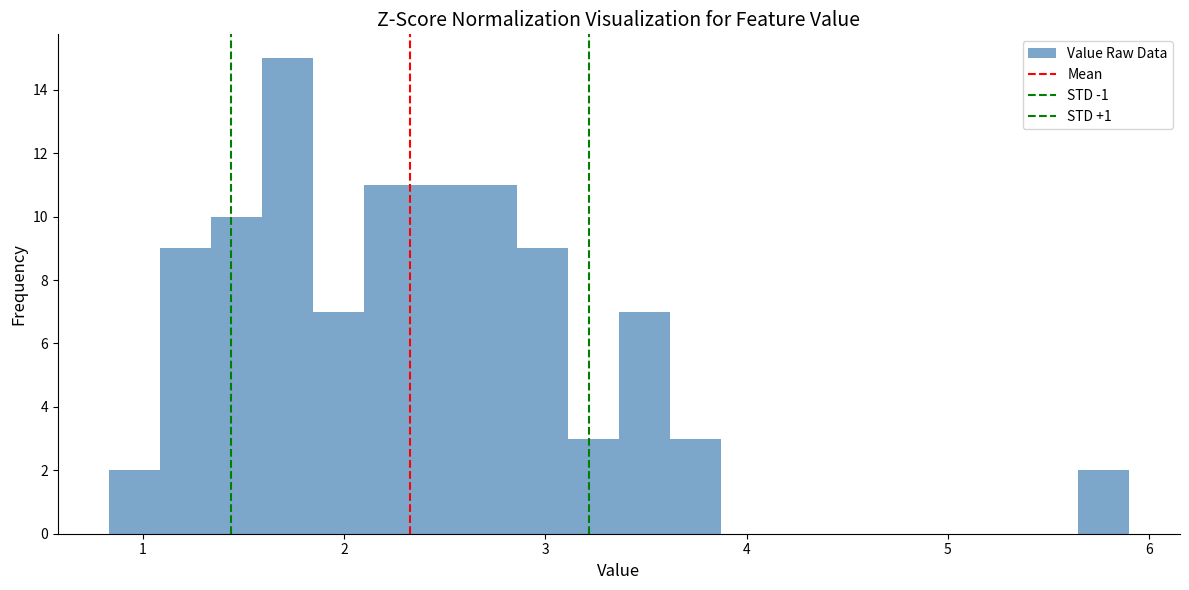

Around what value on the x-axis is the tallest bar? Give the approximate position of its centre, as read against the axis.

1.7